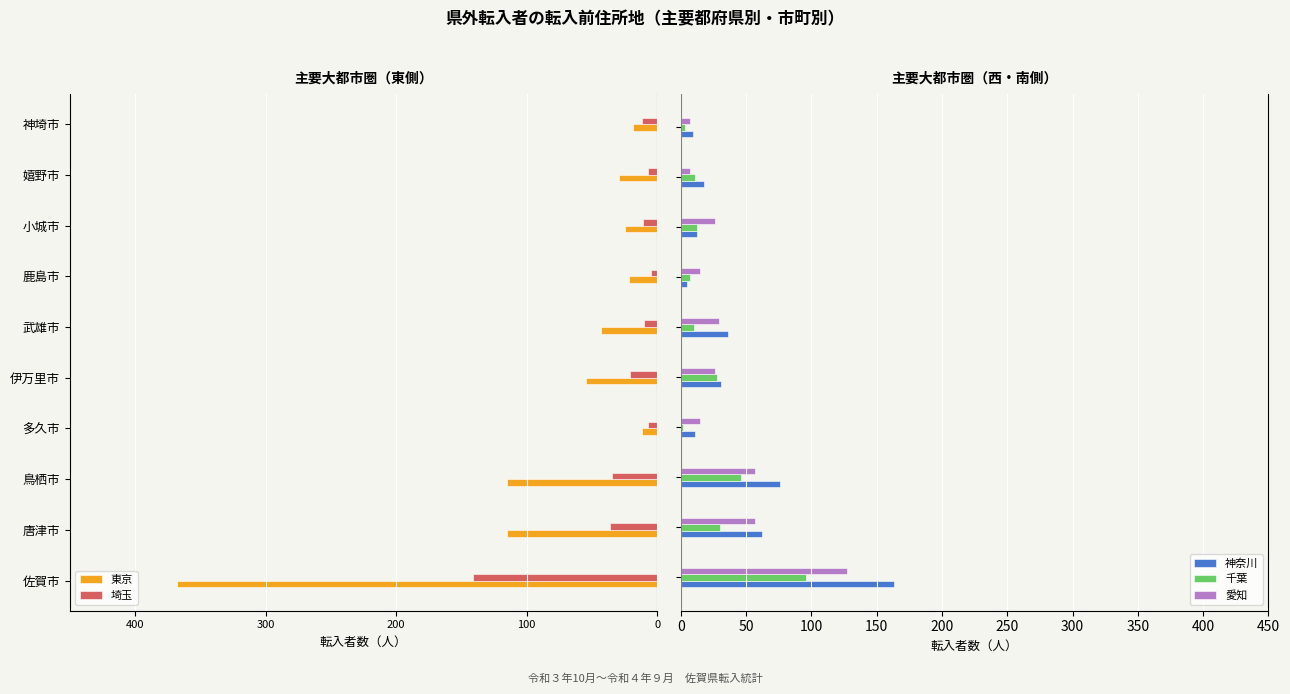

What is the difference between the maximum and second lowest values in the 千葉 series?

93